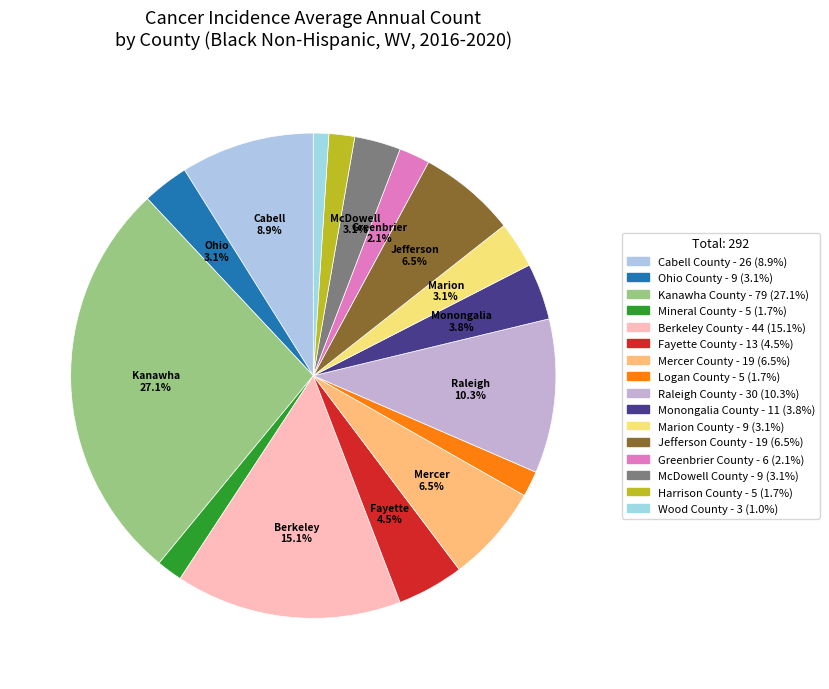

Is the sum of Mineral County and Wood County greater than half?

No